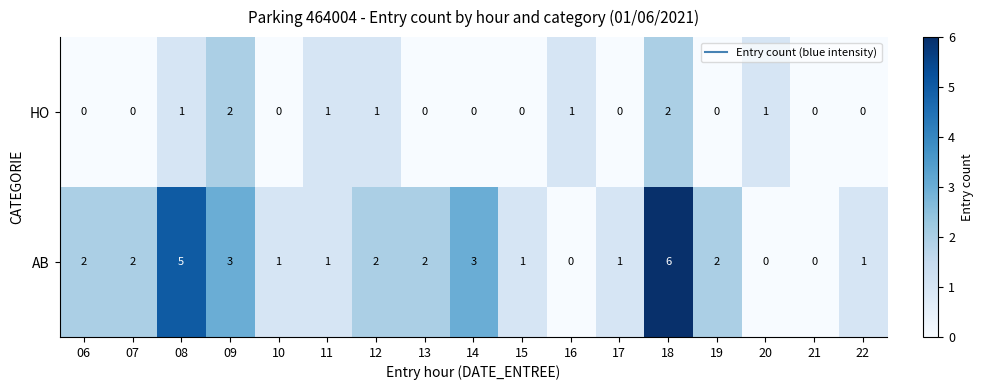

At which category is the sum across all series the highest?

18